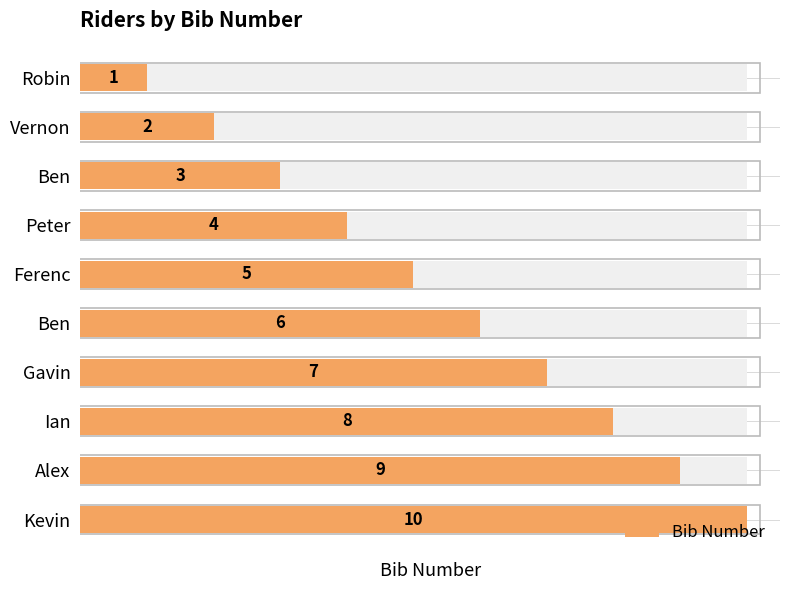

What is the value of the 9th bar from the left?

9